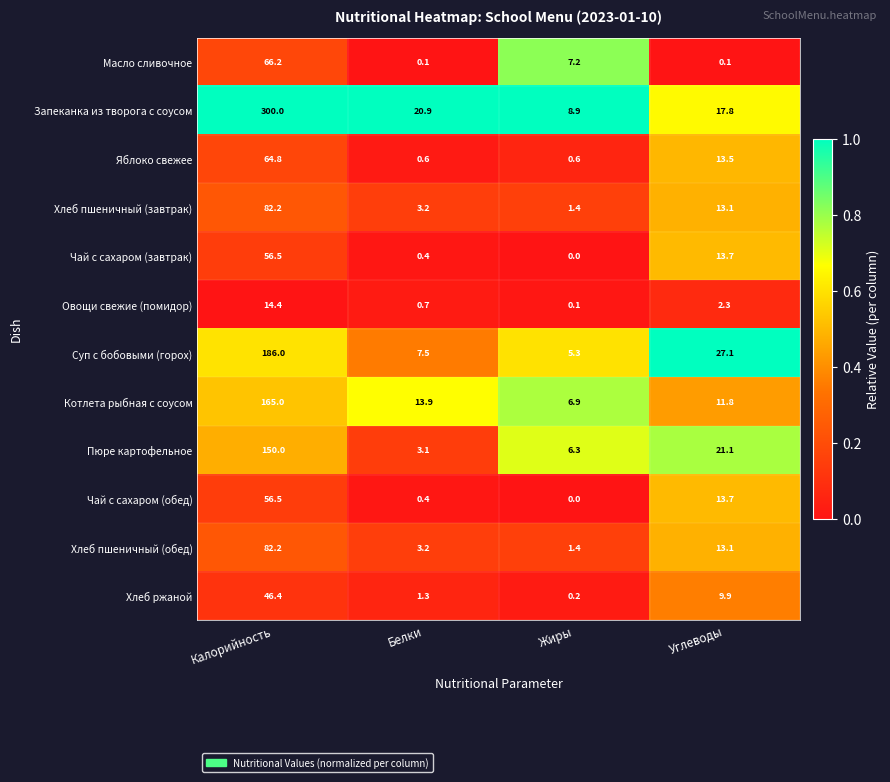

What is the difference between the Хлеб ржаной values at Белки and Углеводы?

8.6